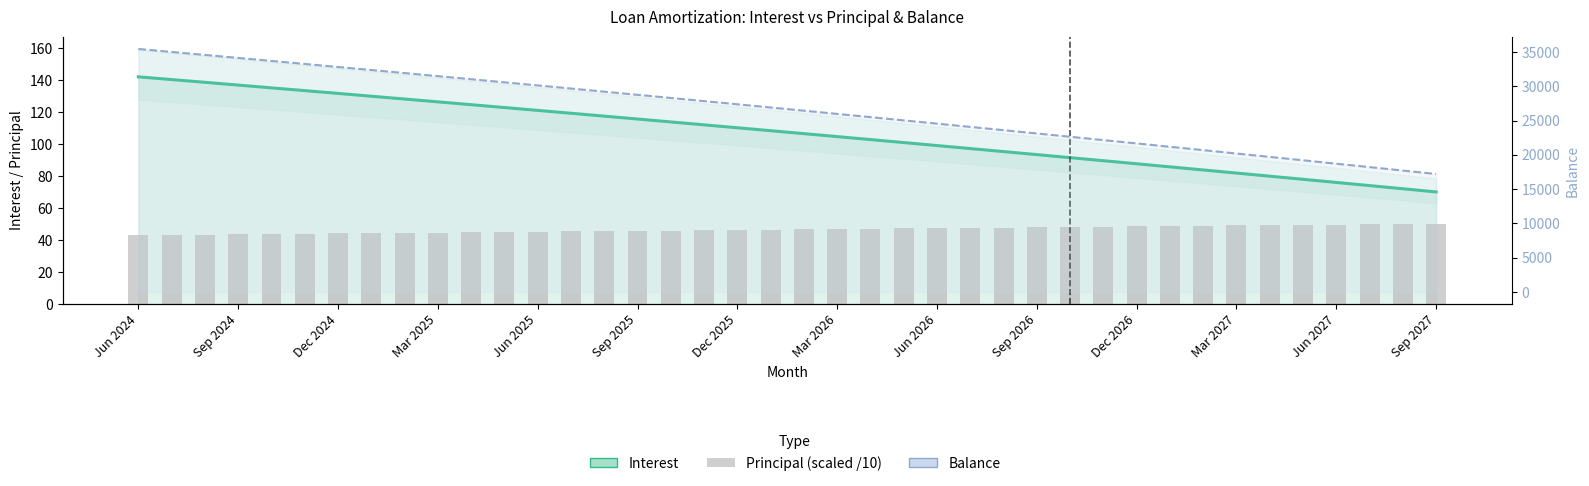

What is the difference between the maximum and minimum values?

7.2